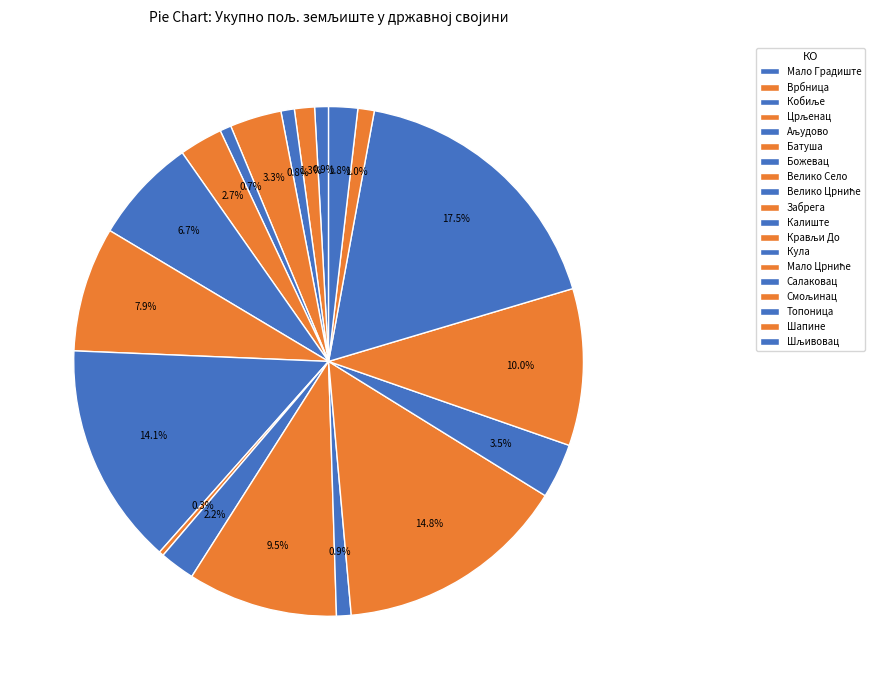

To the nearest percent, what percentage of the pie is Божевац?

7%